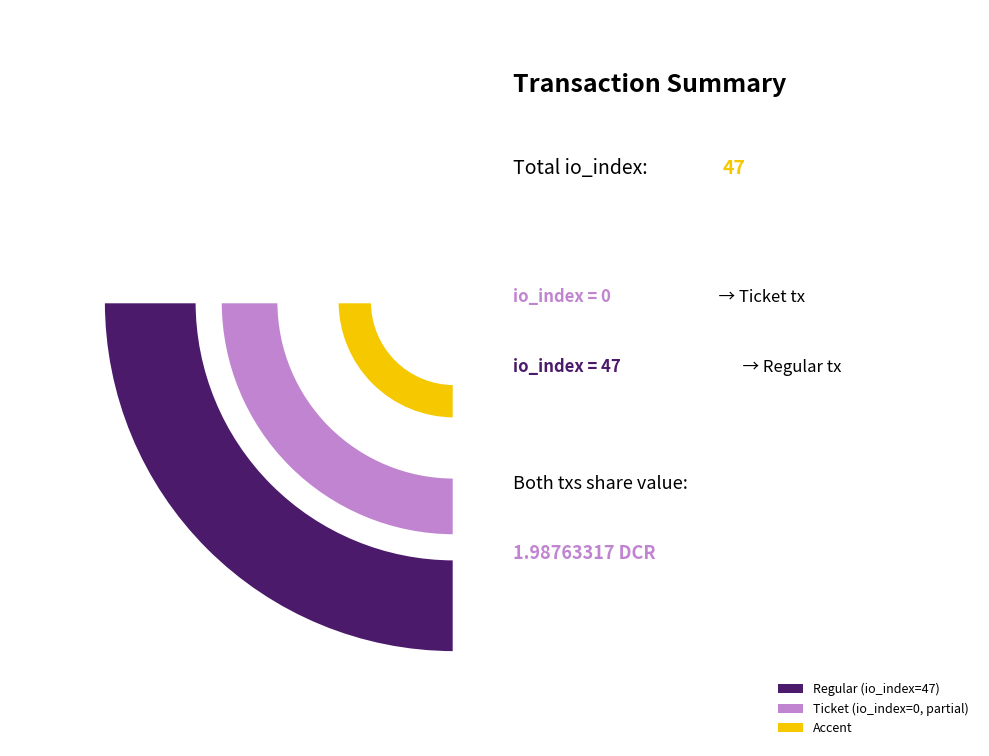

Is the sum of Ticket (io_index=0) and Regular (io_index=47) greater than half?

Yes